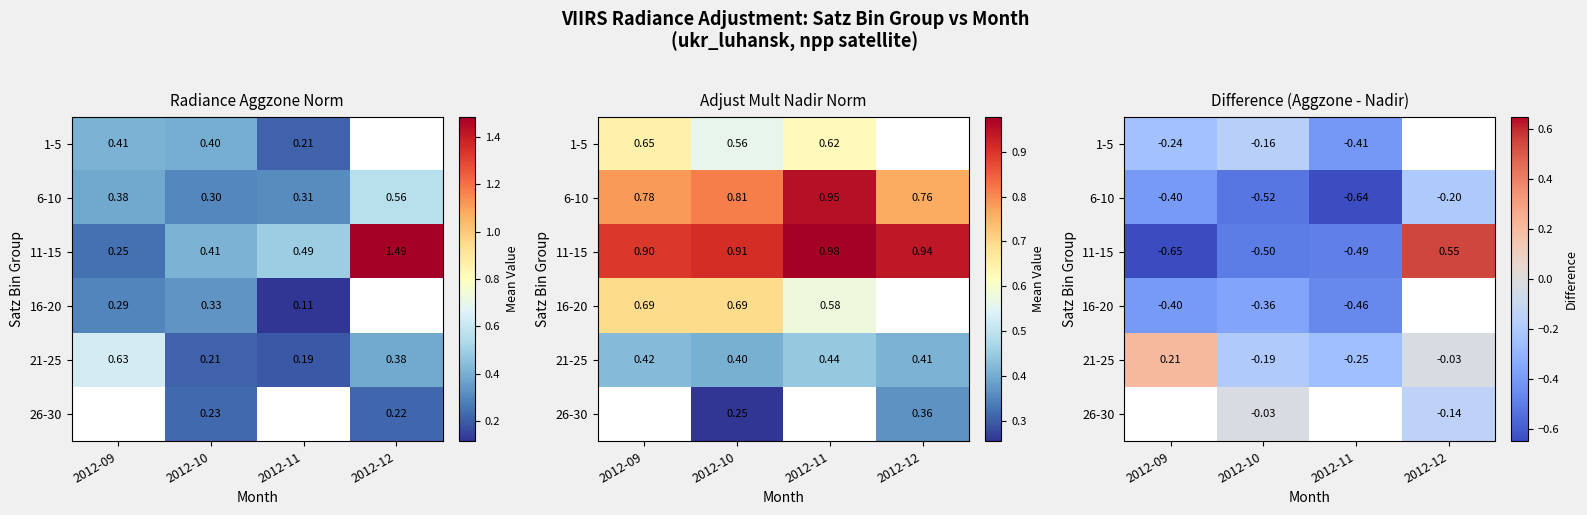

What is the approximate value of 11-15 at 2012-10?

-0.5